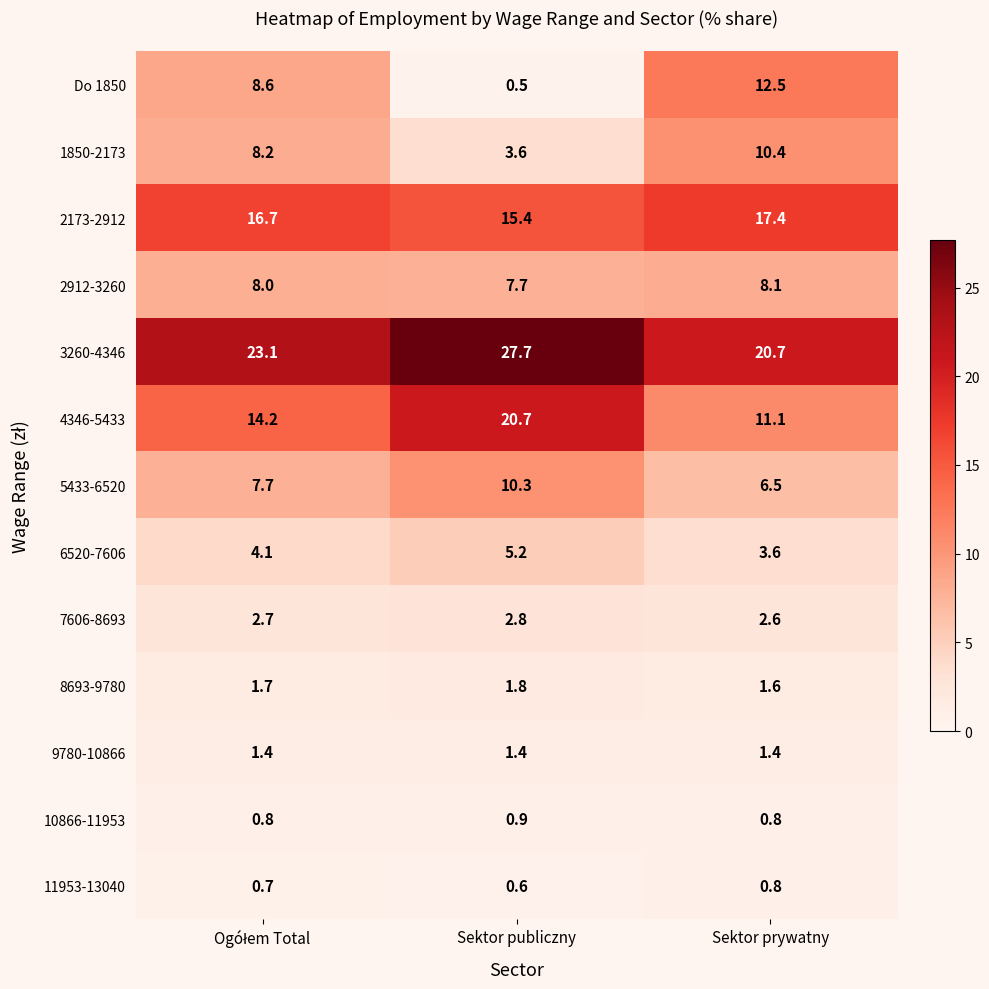

What is the maximum value shown in the chart?

27.7